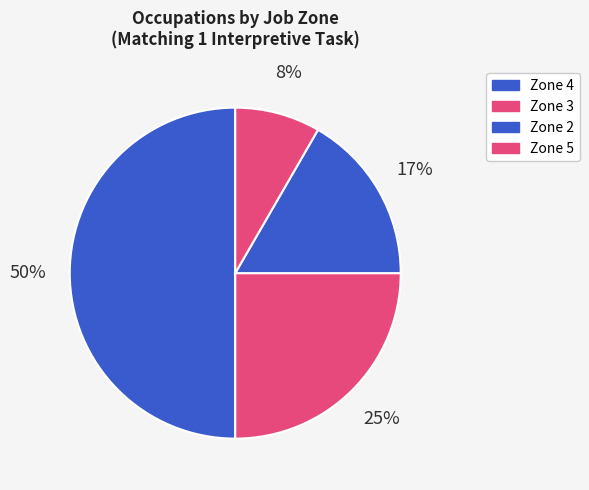

How many slices are in this pie chart?

4